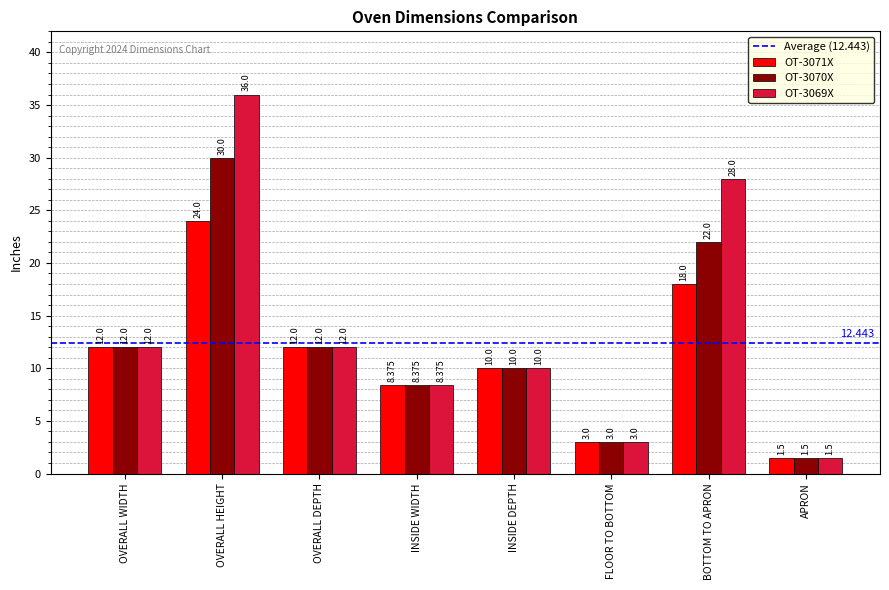

What is the label of the 3rd bar from the right?

FLOOR TO BOTTOM